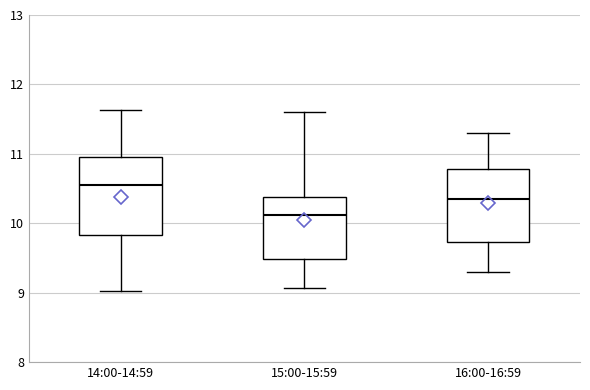

Reading left to right, read every box against the y-axis: the position of its median line, the range the box covers, and the ends of its whiskers. The values are not printed on the chart, so give them approximately, as read against the axis.

14:00-14:59: median 10.6, box 9.8 to 11.0, whiskers 9.0 to 11.6
15:00-15:59: median 10.1, box 9.5 to 10.4, whiskers 9.1 to 11.6
16:00-16:59: median 10.4, box 9.7 to 10.8, whiskers 9.3 to 11.3